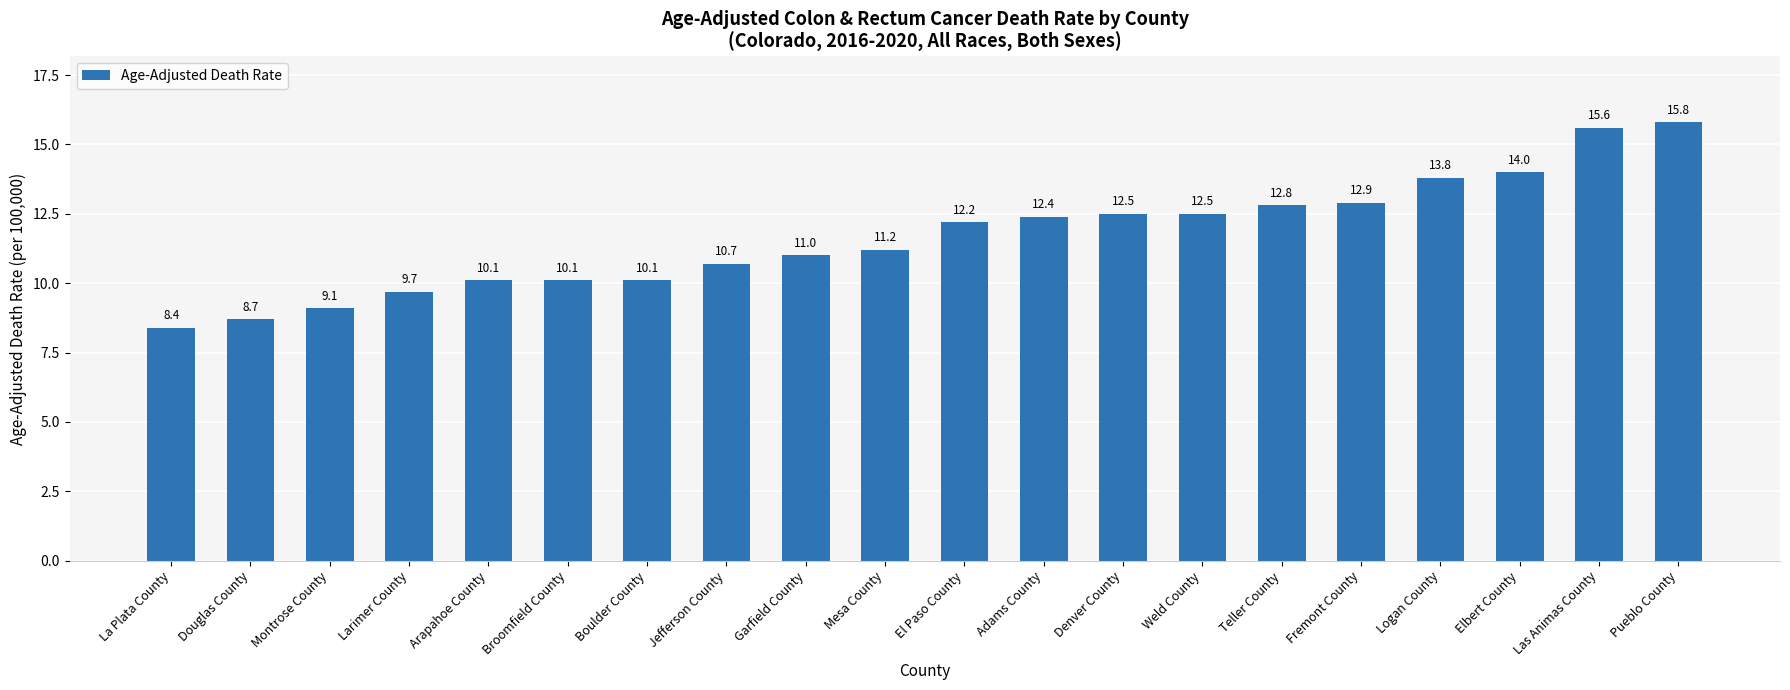

At which category does the chart reach its peak across all series?

Pueblo County